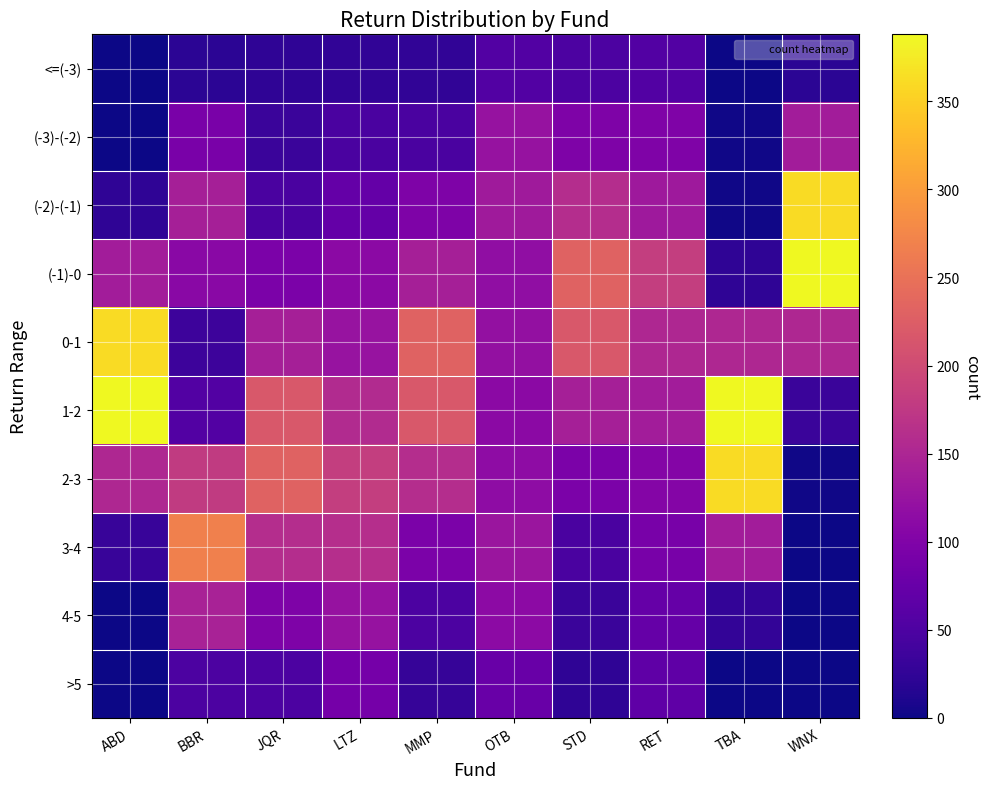

Count the number of categories in the chart.

10